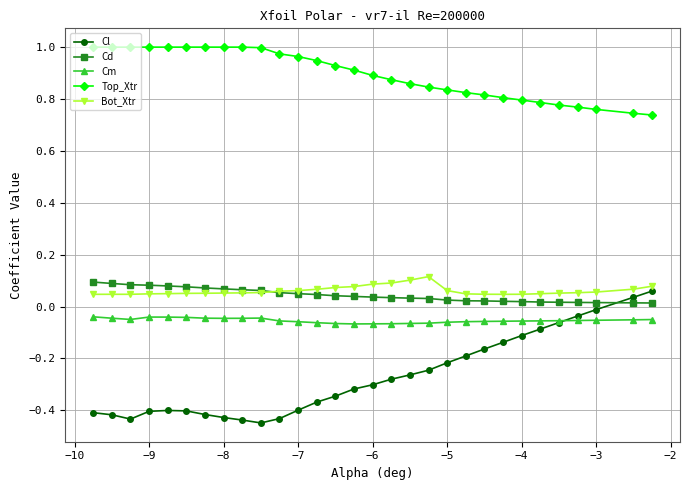

What are all the series names shown in the legend?

Cl, Cd, Cm, Top_Xtr, Bot_Xtr